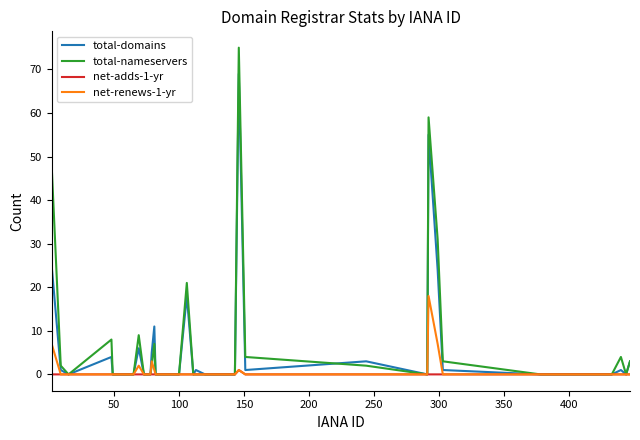

Which series has the largest range (max minus min)?

total-nameservers